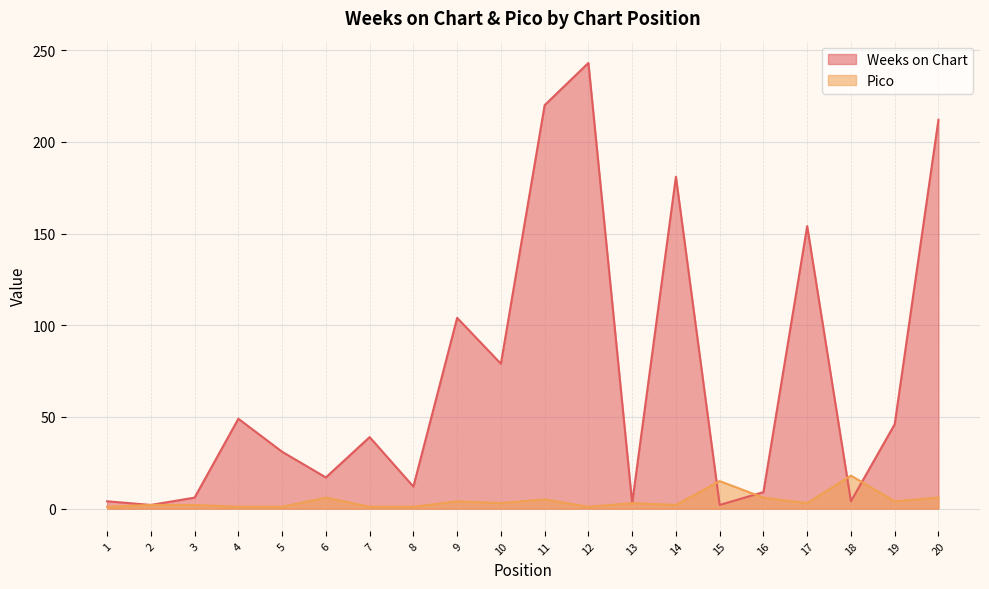

How many lines are shown in the chart?

2